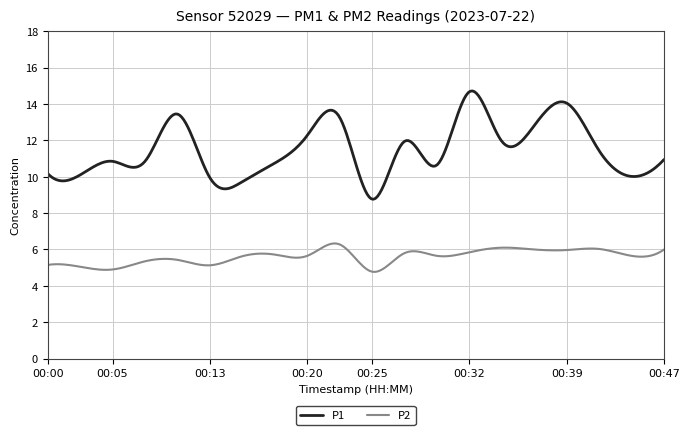

True or false: P2 and P1 intersect in this chart.

False